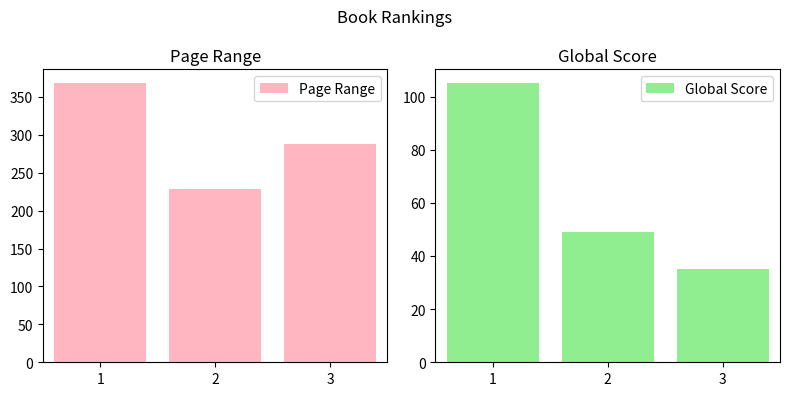

Which label corresponds to the smallest value in the chart?

3